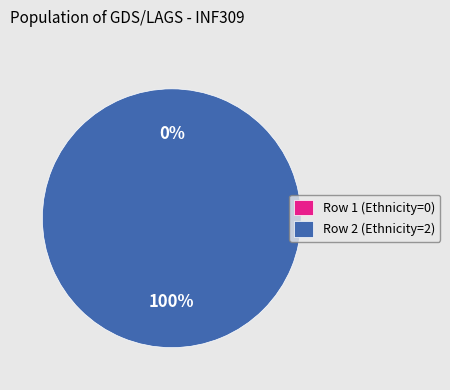

Combined, what portion of the pie is 2 and 1?

100.0%